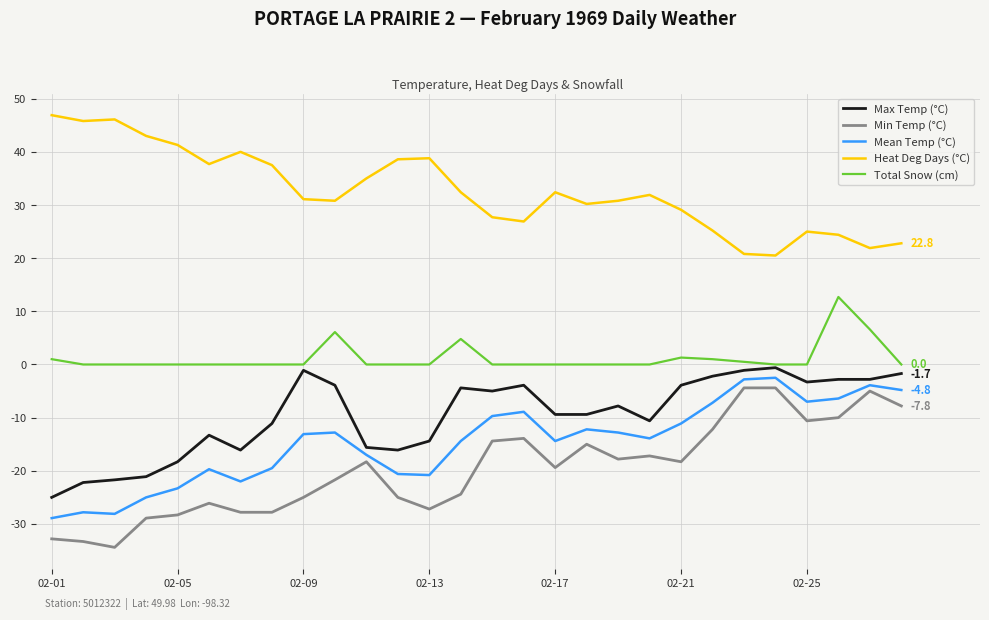

True or false: Max Temp (°C) and Mean Temp (°C) intersect in this chart.

False